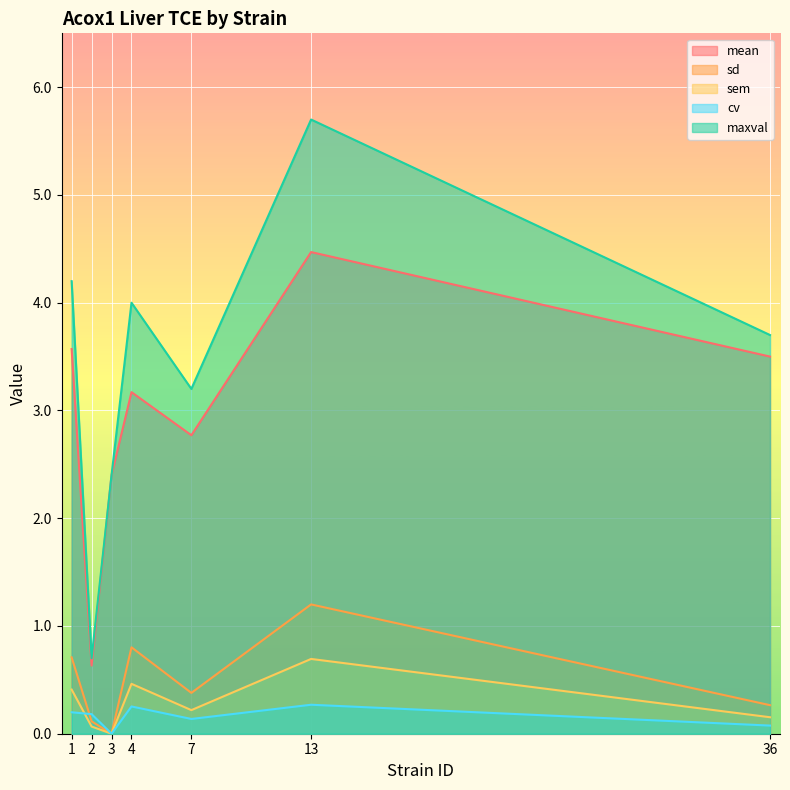

Rank the categories by maxval value from highest to lowest.

13, 1, 4, 36, 7, 3, 2